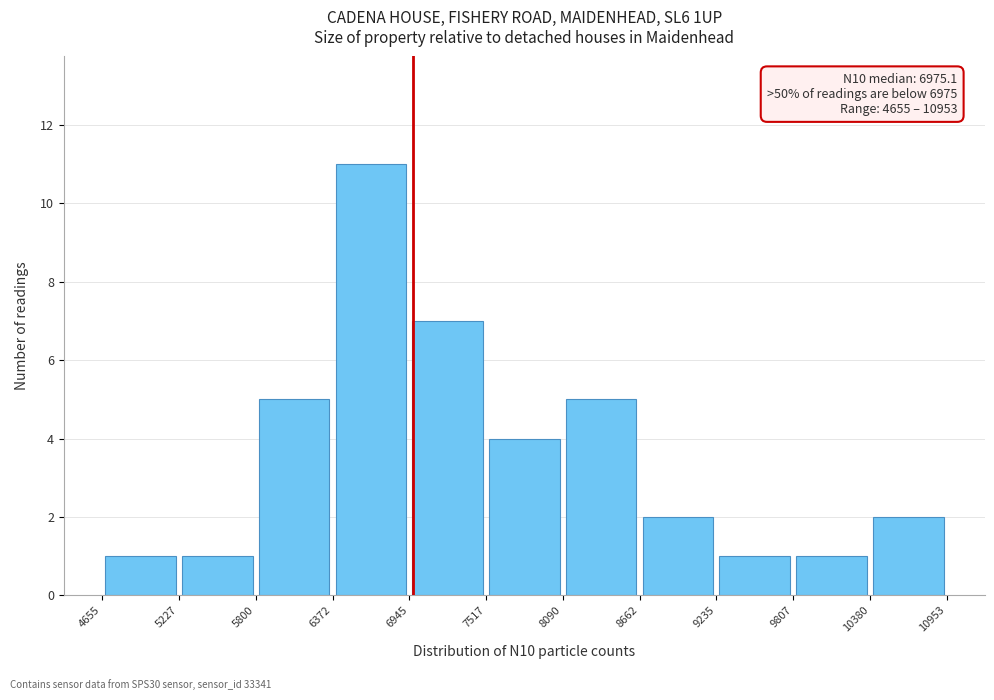

Which range on the x-axis has the tallest bar?

6372 to 6945